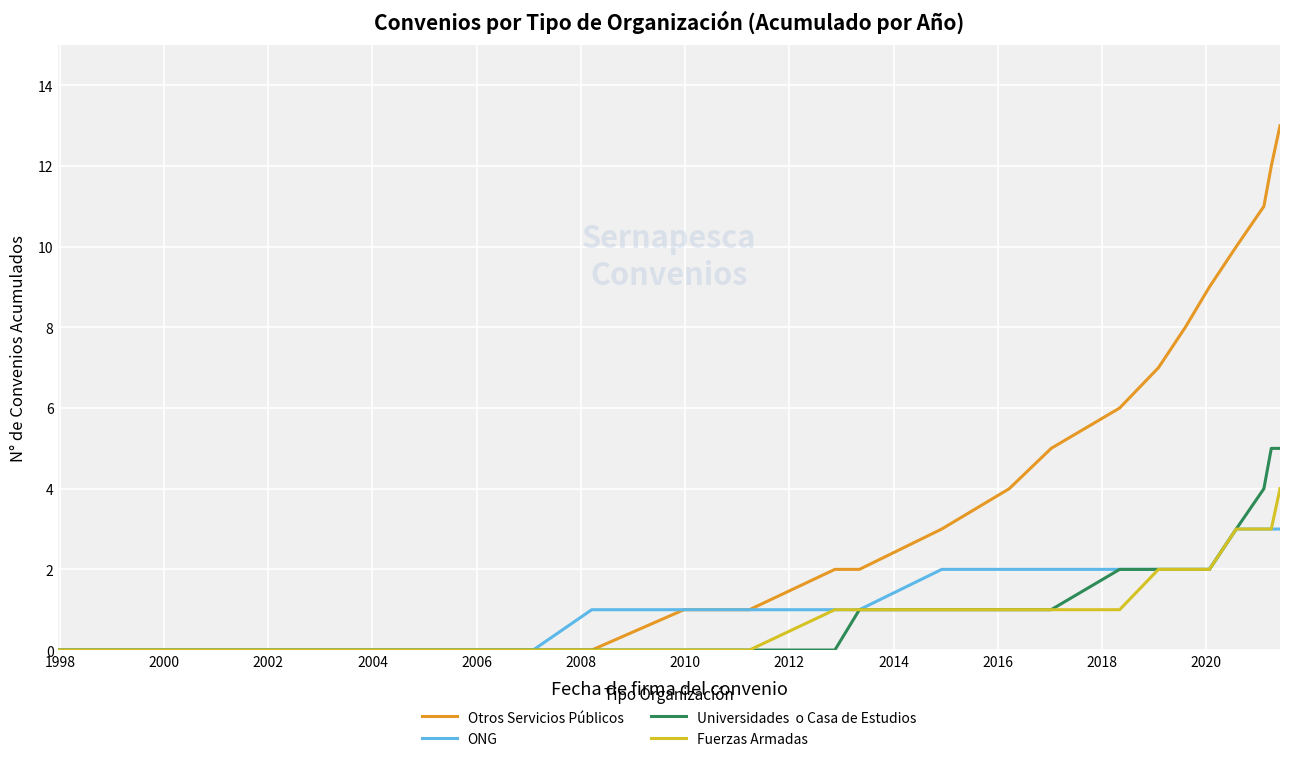

How many lines are shown in the chart?

4